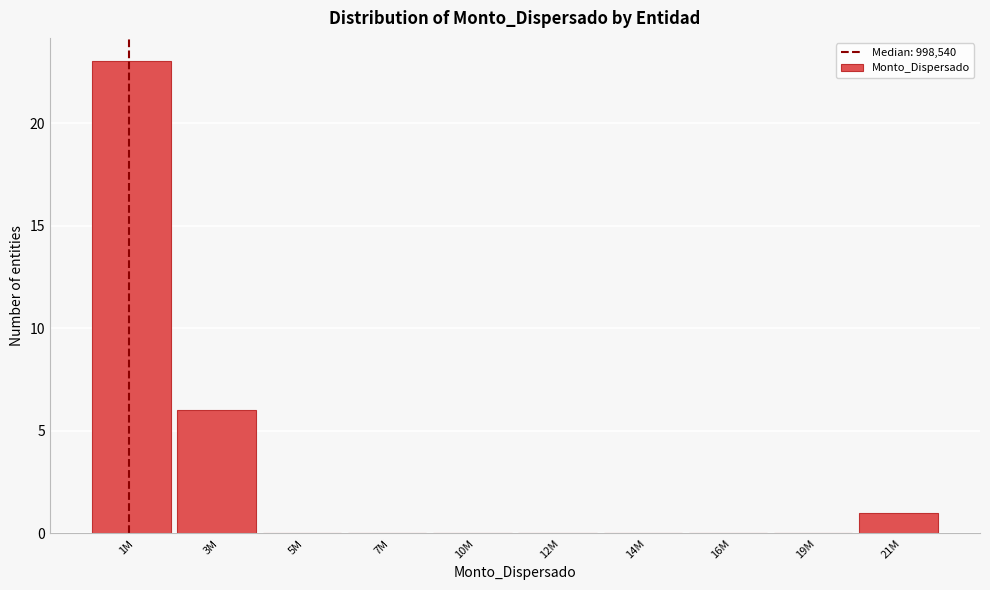

Reading left to right, what are all the values shown in this chart?

1M=23	3M=6	5M=0	7M=0	10M=0	12M=0	14M=0	16M=0	19M=0	21M=1